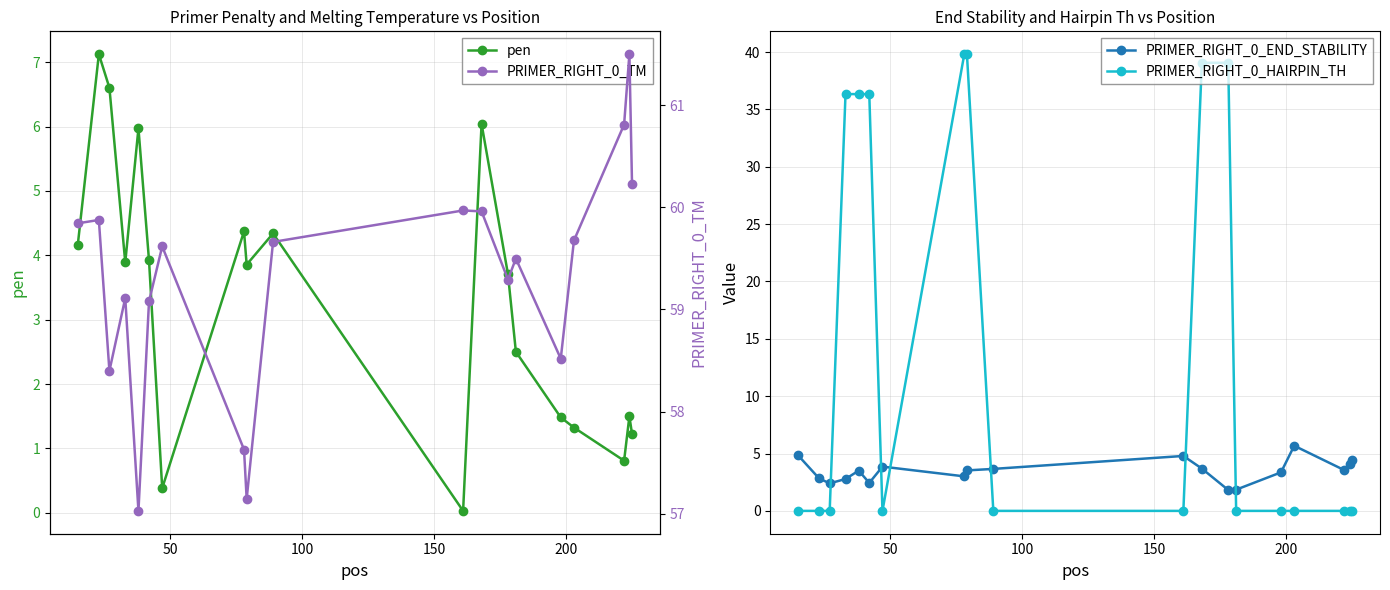

What are all the series names shown in the legend?

pen, PRIMER_RIGHT_0_END_STABILITY, PRIMER_RIGHT_0_HAIRPIN_TH, PRIMER_RIGHT_0_TM